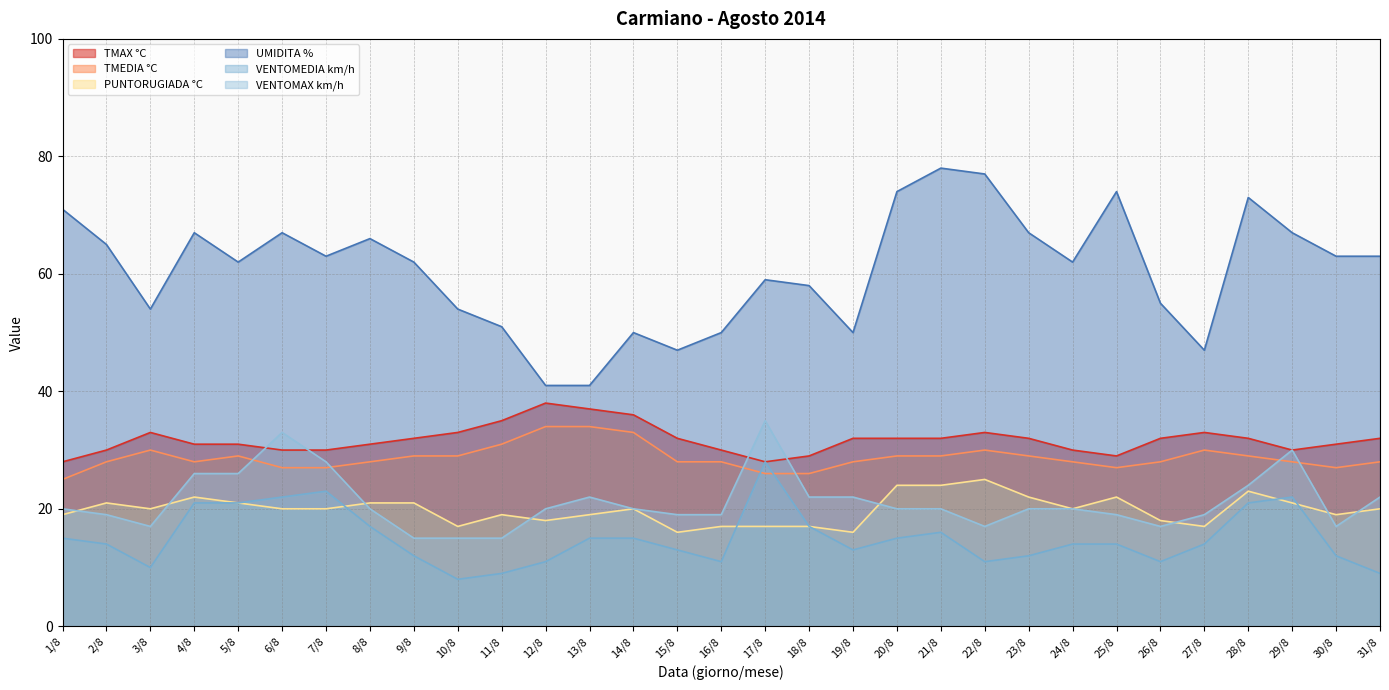

True or false: VENTOMEDIA km/h and TMAX °C cross at least once.

False